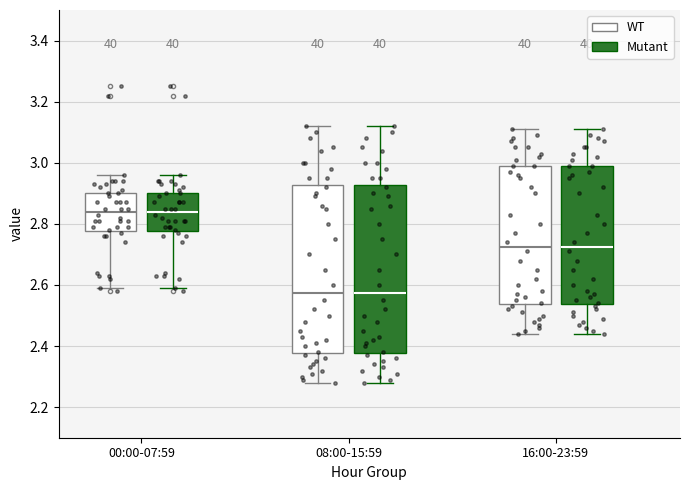

Reading left to right, read every box against the y-axis: the position of its median line, the range the box covers, and the ends of its whiskers. The values are not printed on the chart, so give them approximately, as read against the axis.

00:00-07:59 (WT): median 2.84, box 2.78 to 2.90, whiskers 2.60 to 2.96
00:00-07:59 (Mutant): median 2.84, box 2.78 to 2.90, whiskers 2.60 to 2.96
08:00-15:59 (WT): median 2.58, box 2.38 to 2.92, whiskers 2.28 to 3.12
08:00-15:59 (Mutant): median 2.58, box 2.38 to 2.92, whiskers 2.28 to 3.12
16:00-23:59 (WT): median 2.72, box 2.54 to 3.00, whiskers 2.44 to 3.12
16:00-23:59 (Mutant): median 2.72, box 2.54 to 3.00, whiskers 2.44 to 3.12